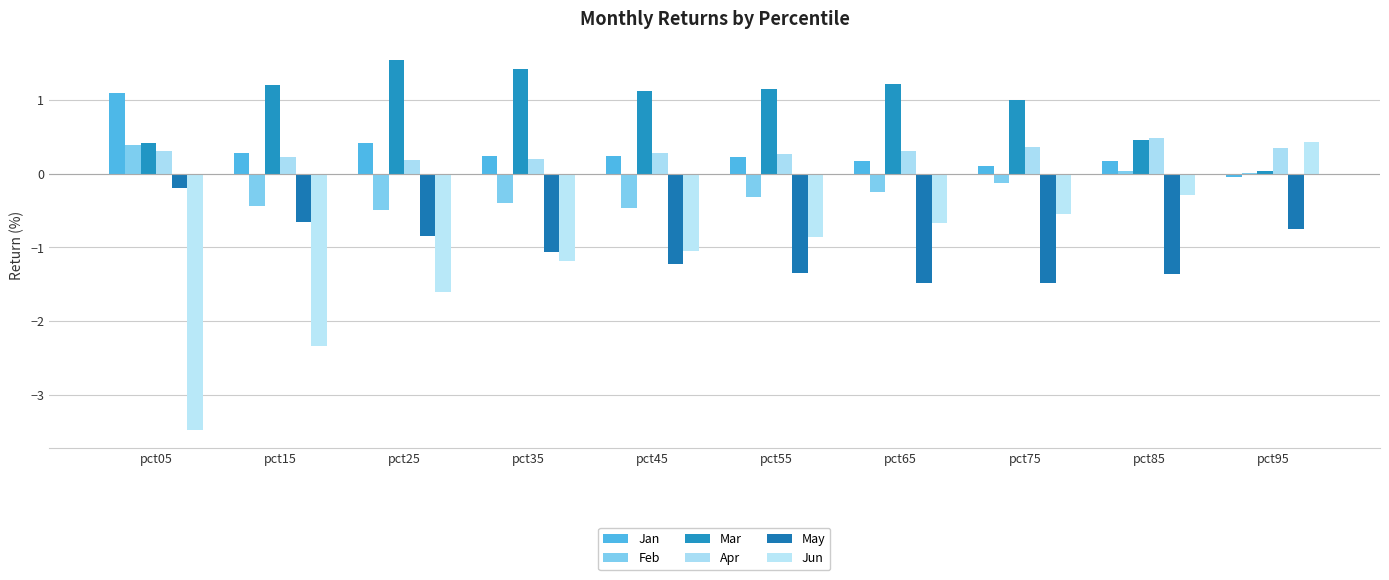

Where is May nearest to the value 0?

pct05